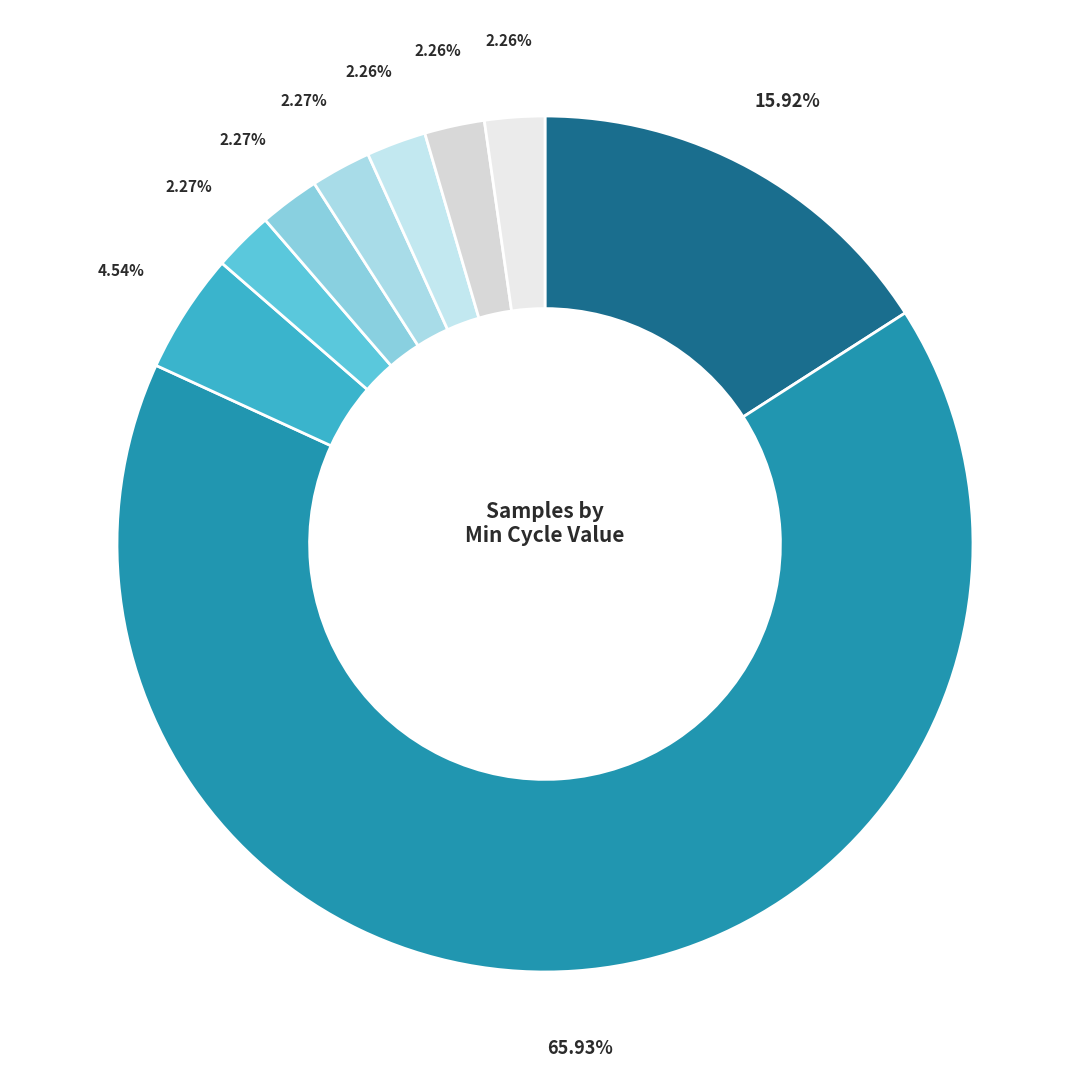

Rank the categories by value from lowest to highest.

28, 22, 24, 21, 26, 25, 27, 23, 20